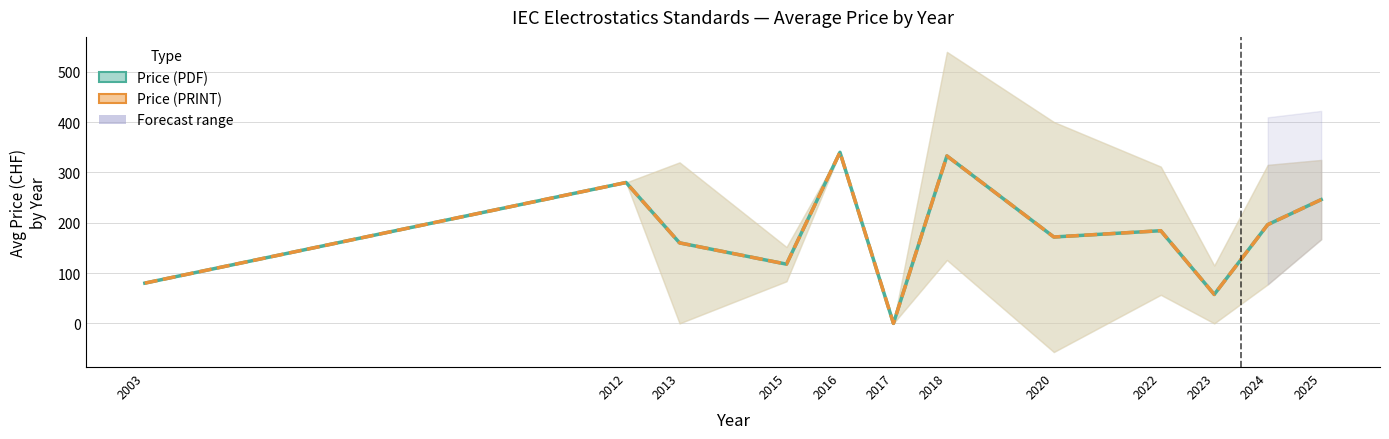

Between 2025 and 2018, which is larger?

2018